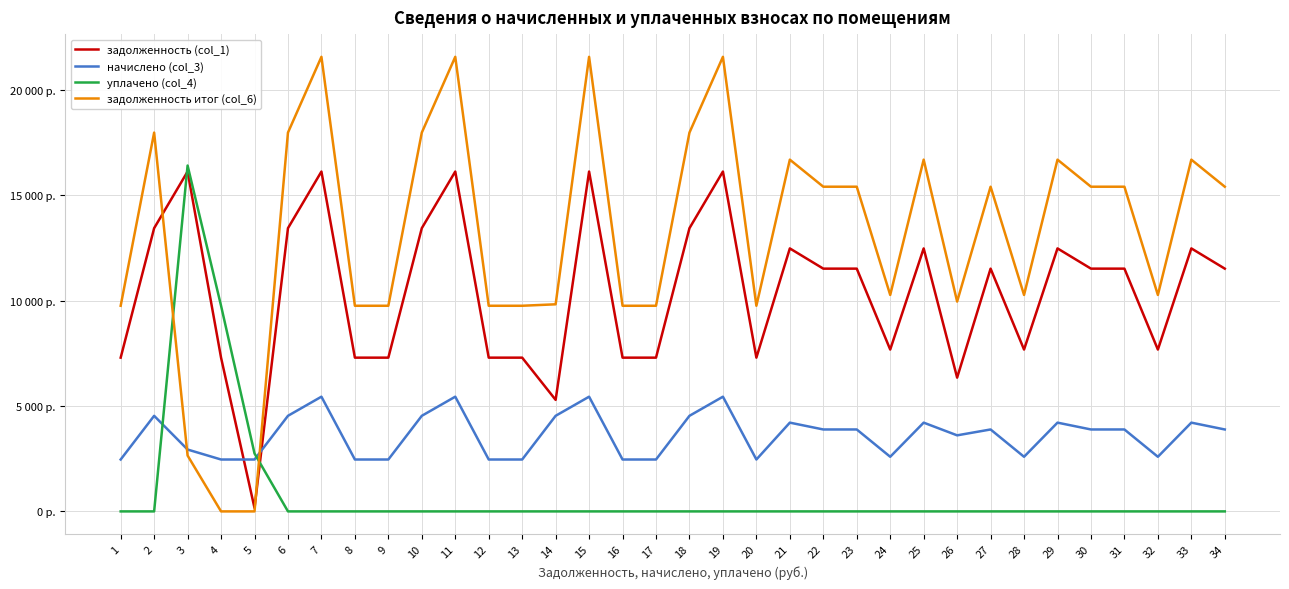

In задолженность (col_1), how many points are higher than both neighbors (excluding endpoints)?

10